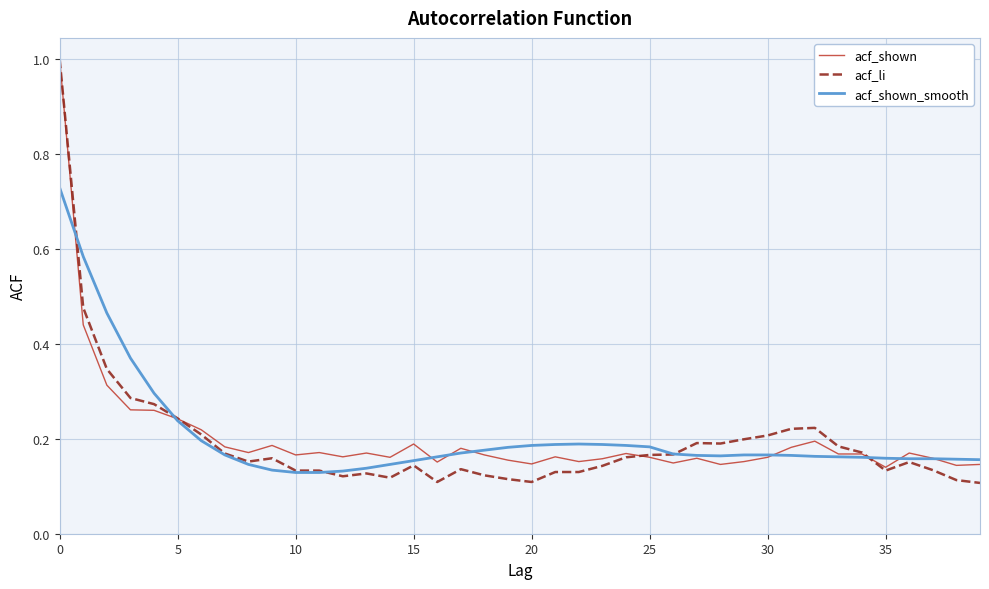

What is the greatest value displayed?

1.0